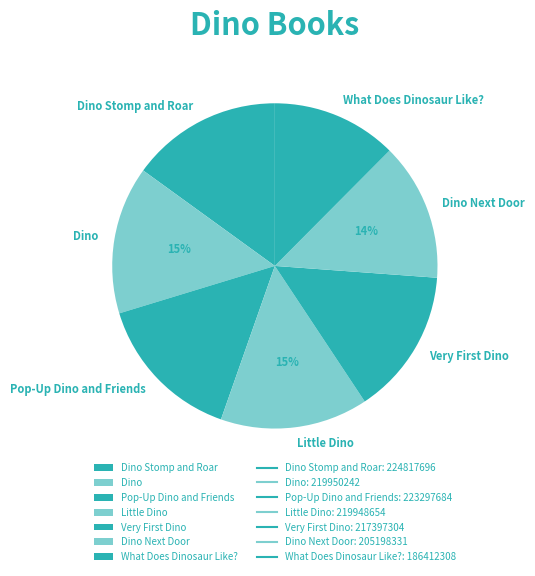

Does Pop-Up Dino and Friends account for over 50% of the chart?

No